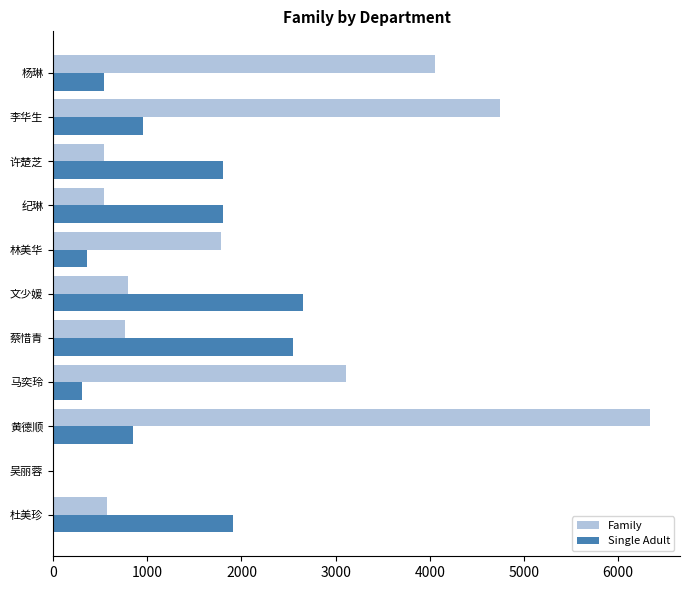

Which series has the largest range (max minus min)?

Family